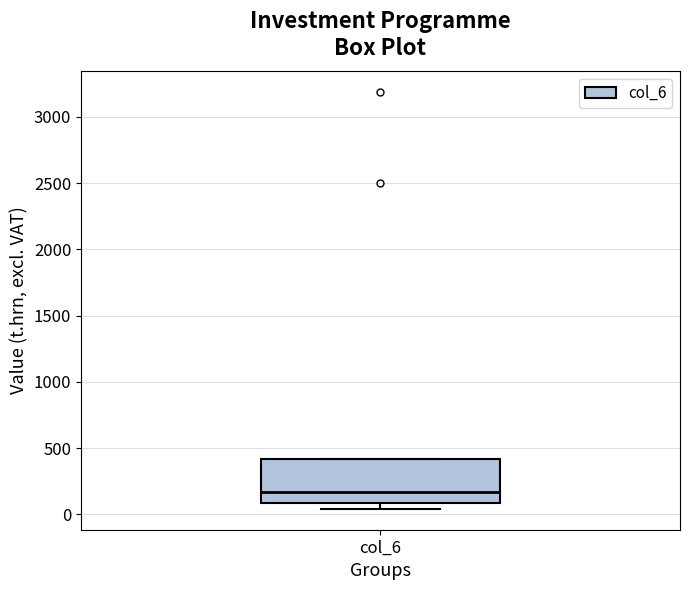

Read this box plot against the y-axis: the position of the median line, the range covered by the box, and the ends of both whiskers. The values are not printed on the chart, so give them approximately, as read against the axis.

median 150, box 100 to 400, whiskers 50 to 400